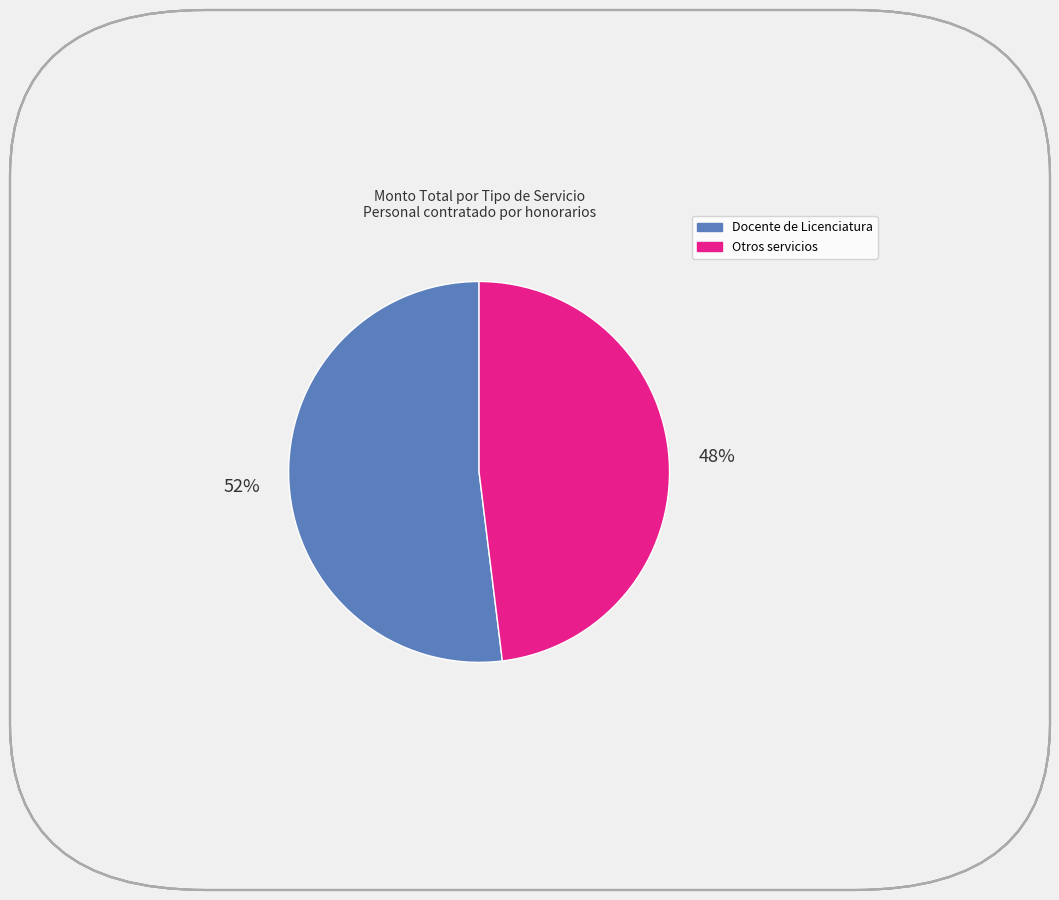

Count the number of slices in the pie.

2